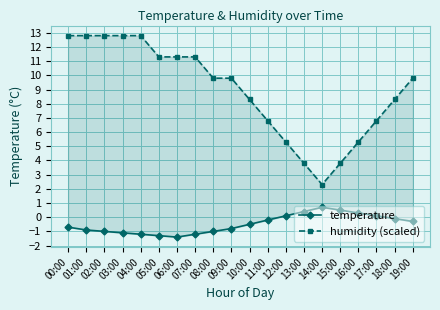

True or false: humidity (scaled) and temperature cross at least once.

False